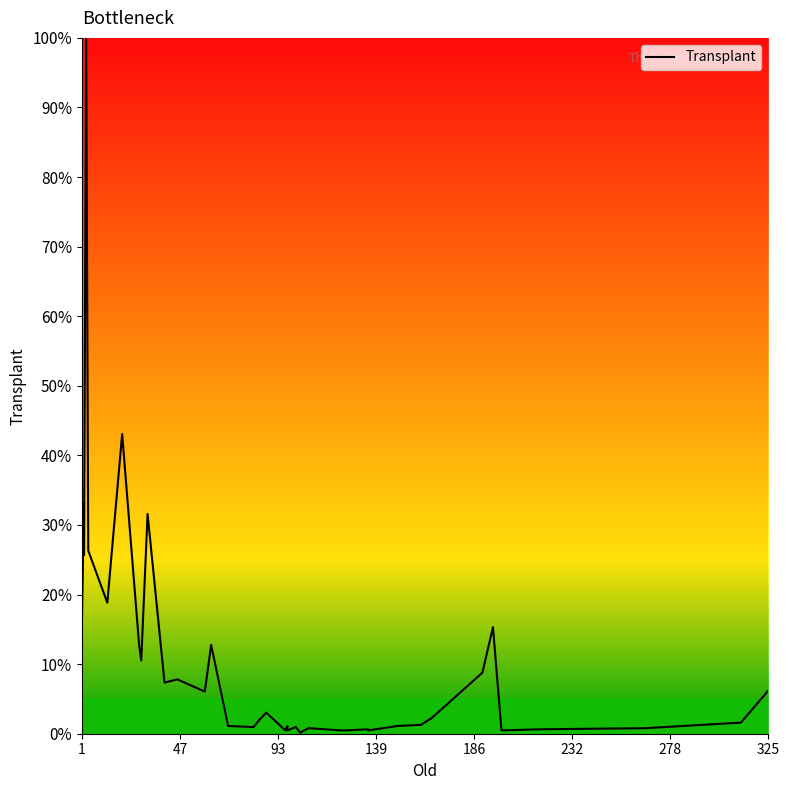

How many points are lower than both their immediate neighbors (excluding endpoints)?

12